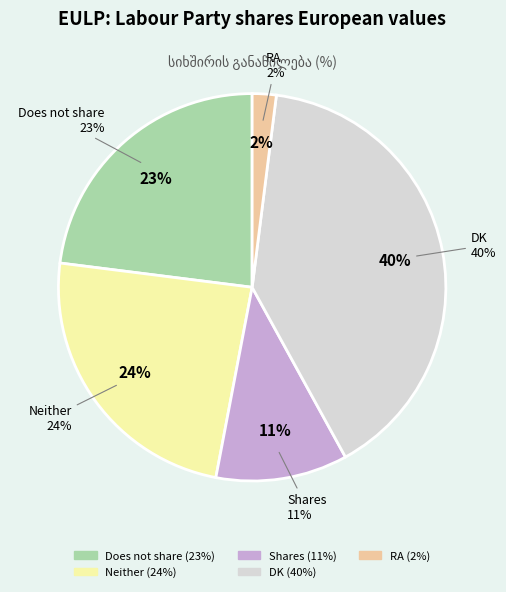

Count the number of slices in the pie.

5